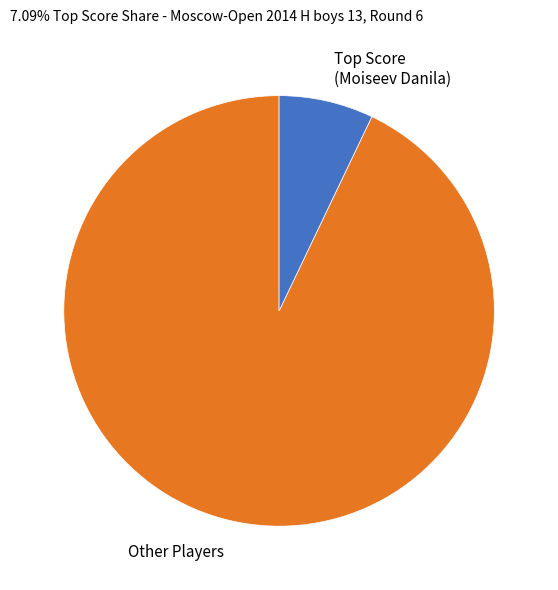

The Other Players slice represents 93% of the pie. True or false?

True